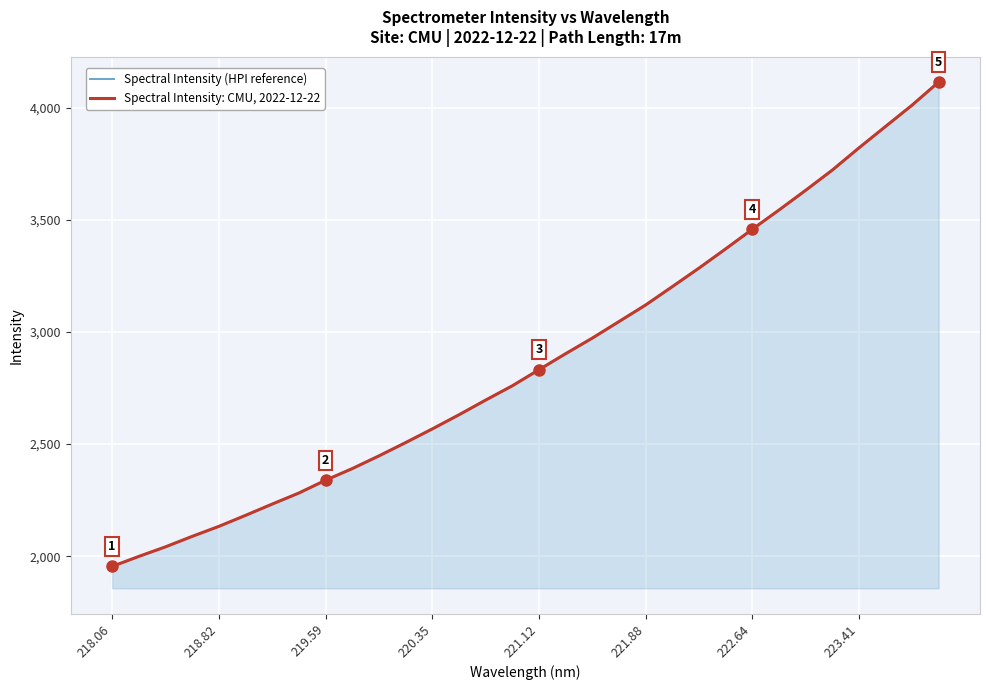

What is the value of the Spectral Intensity (HPI reference) point at the 2nd from the left?

1998.8